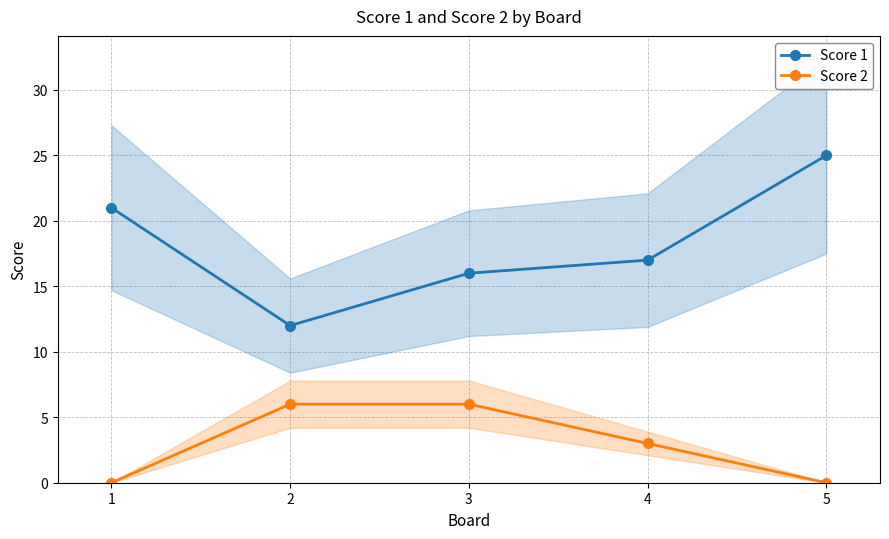

What is the highest value of the Score 1 series?

25